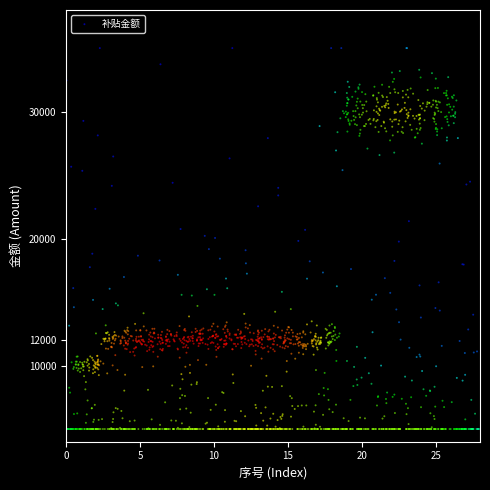

What is the range of X values (max minus min)?

27.9